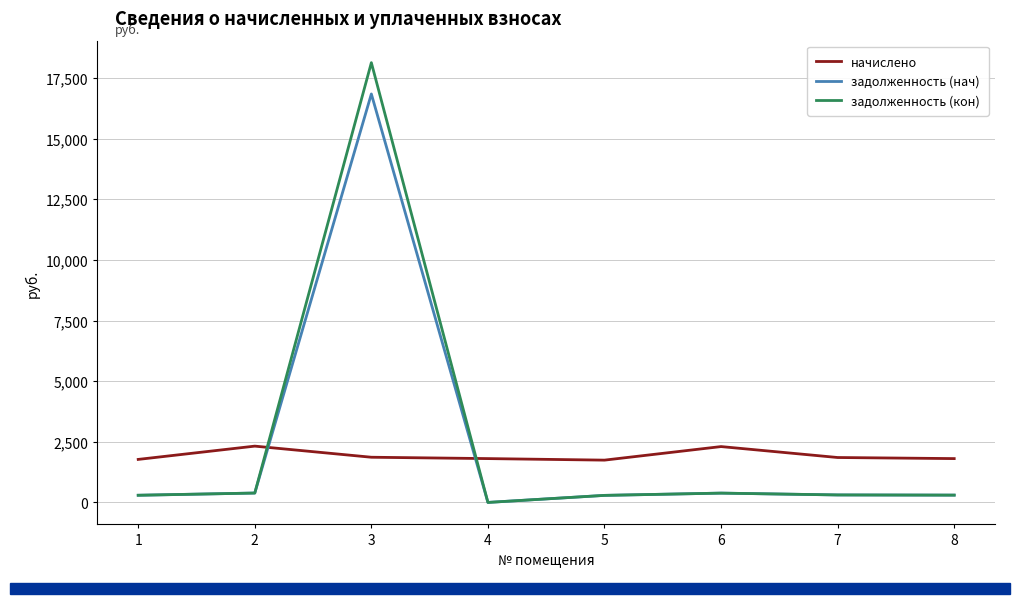

How many values in задолженность (нач) are above zero?

7